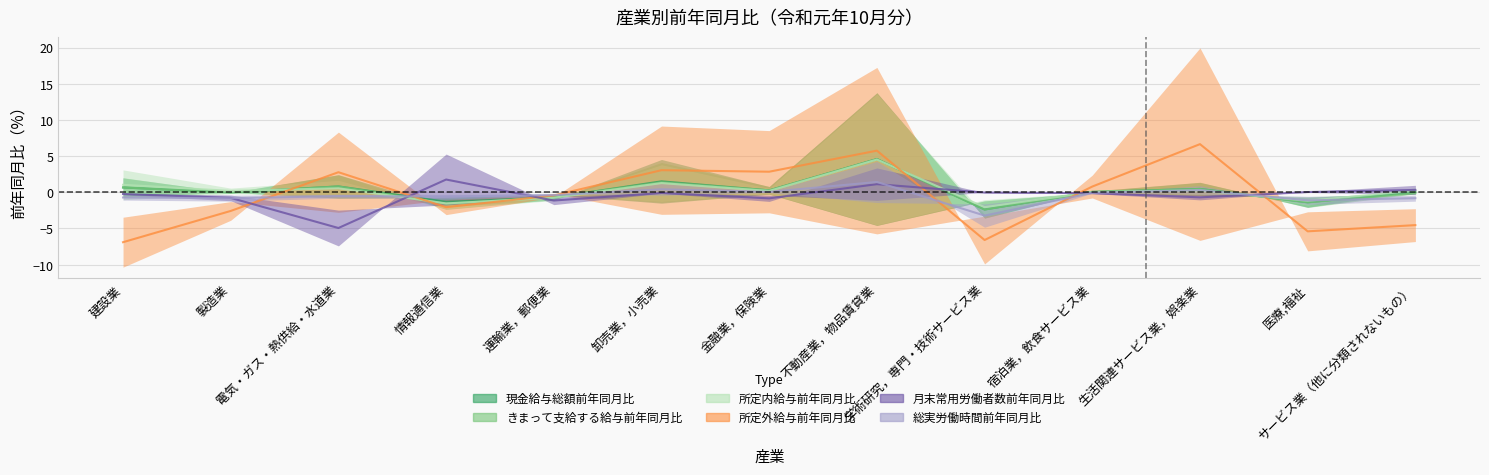

List the labels in order of きまって支給する給与前年同月比 value, largest first.

不動産業，物品賃貸業, 卸売業，小売業, 電気・ガス・熱供給・水道業, 建設業, 生活関連サービス業，娯楽業, 金融業，保険業, 宿泊業，飲食サービス業, 製造業, サービス業（他に分類されないもの）, 運輸業，郵便業, 医療,福祉, 情報通信業, 学術研究，専門・技術サービス業